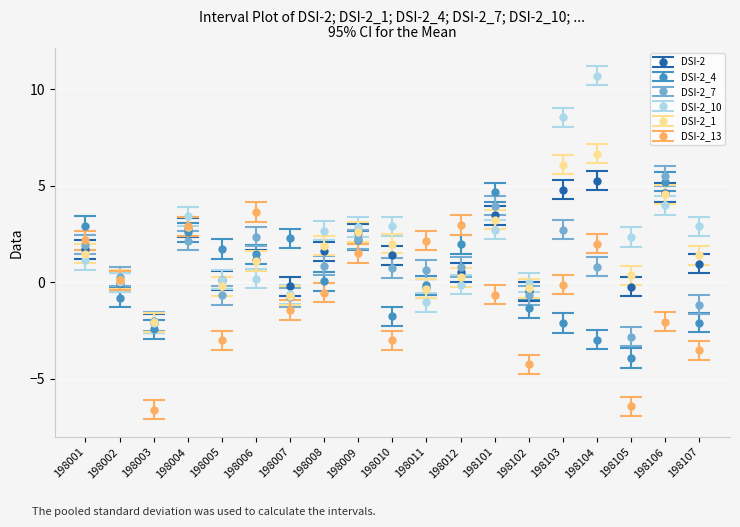

True or false: DSI-2_1 has more than 2 interior local peaks.

True